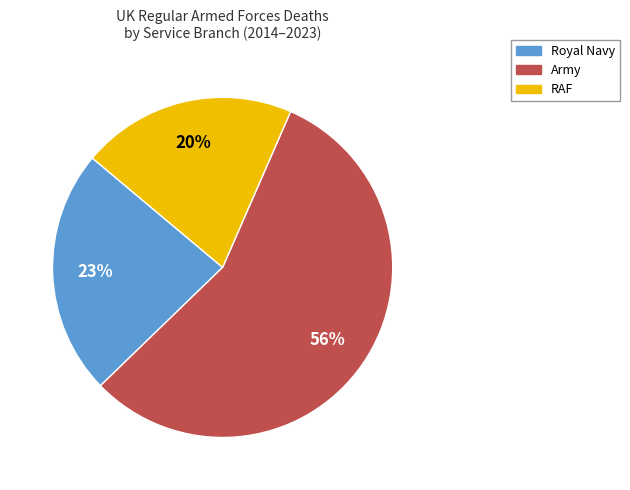

Is there any slice that represents more than half of the pie?

Yes